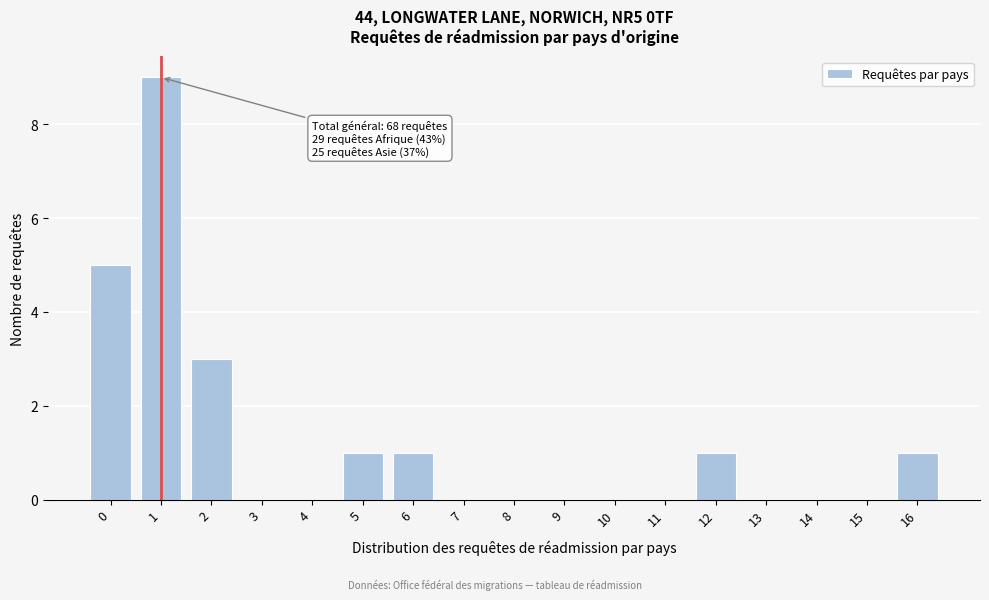

Reading left to right, list all the values displayed in this chart.

0=5	1=9	2=3	3=0	4=0	5=1	6=1	7=0	8=0	9=0	10=0	11=0	12=1	13=0	14=0	15=0	16=1